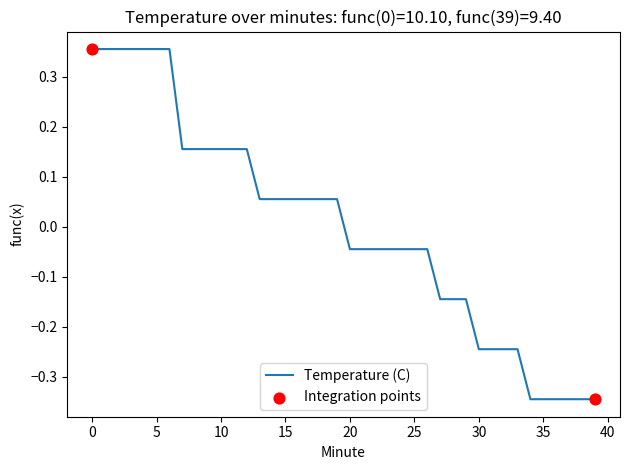

What is the difference between the maximum and minimum values?

0.7